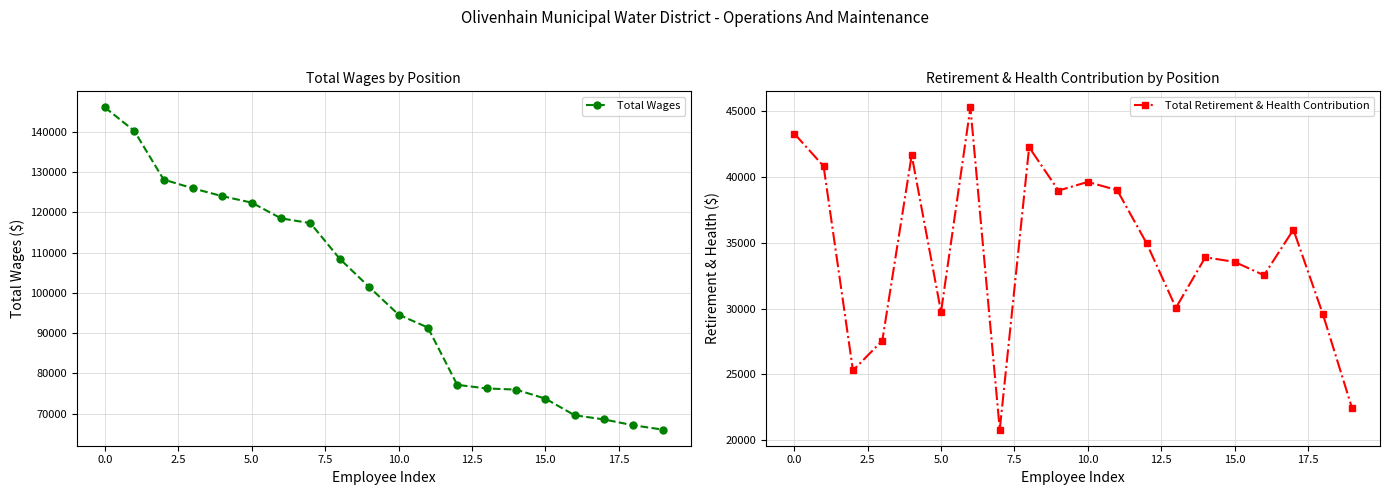

What is the minimum value for Total Wages?

66067